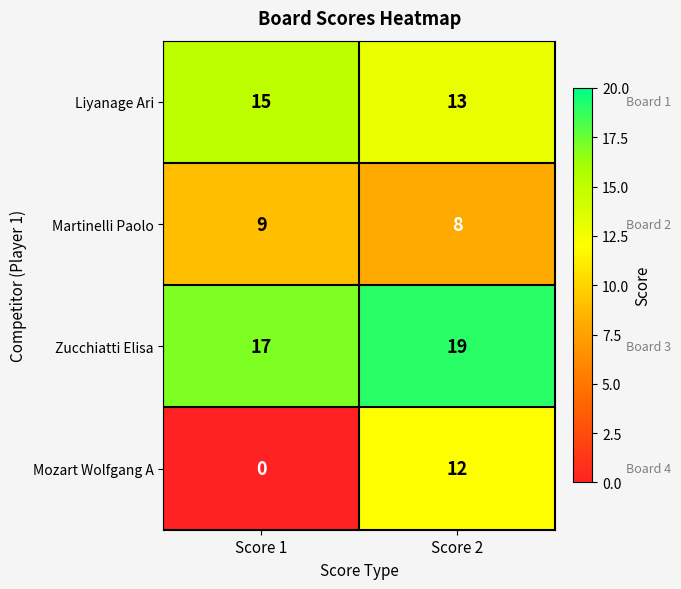

At how many categories does at least one series exceed 13?

2